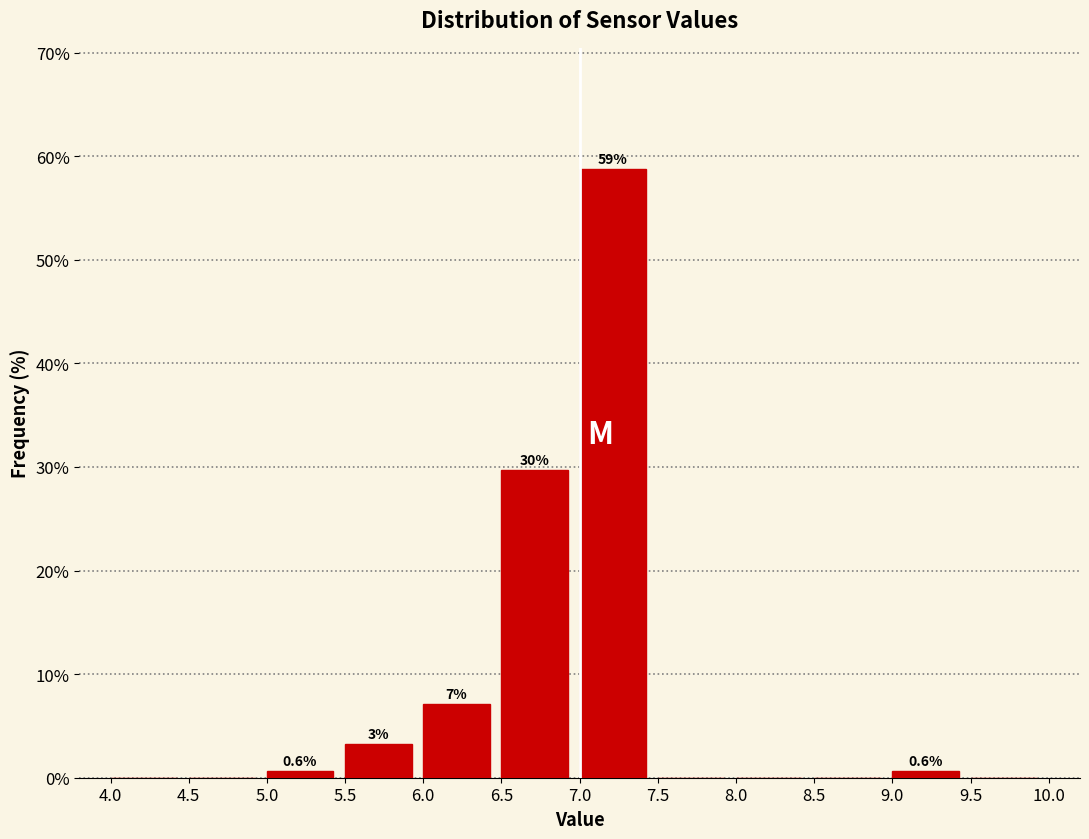

Over which range of the x-axis is the bar tallest?

7.0 to 7.5